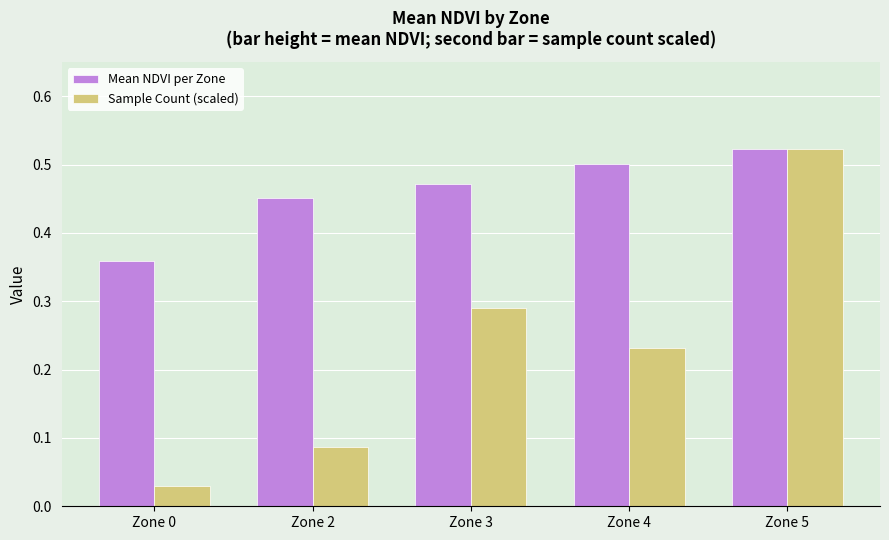

How many groups of bars are there?

5